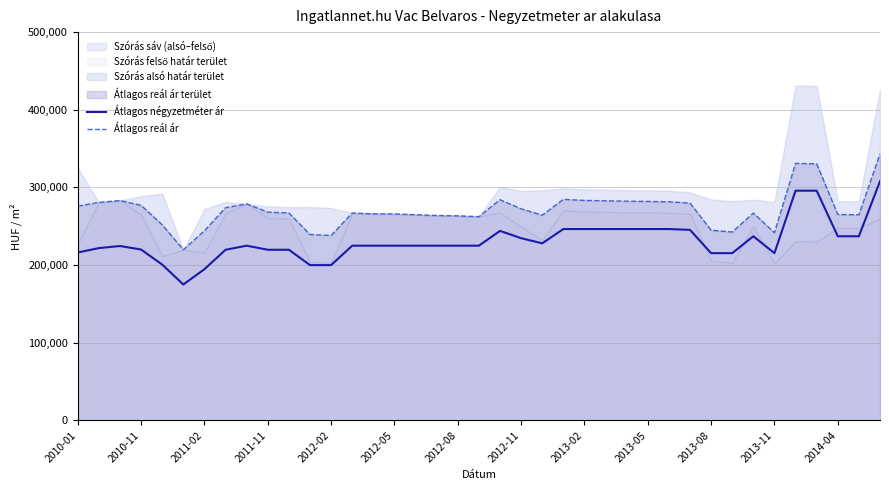

How many values in the Átlagos reál ár series are below 267141?

19